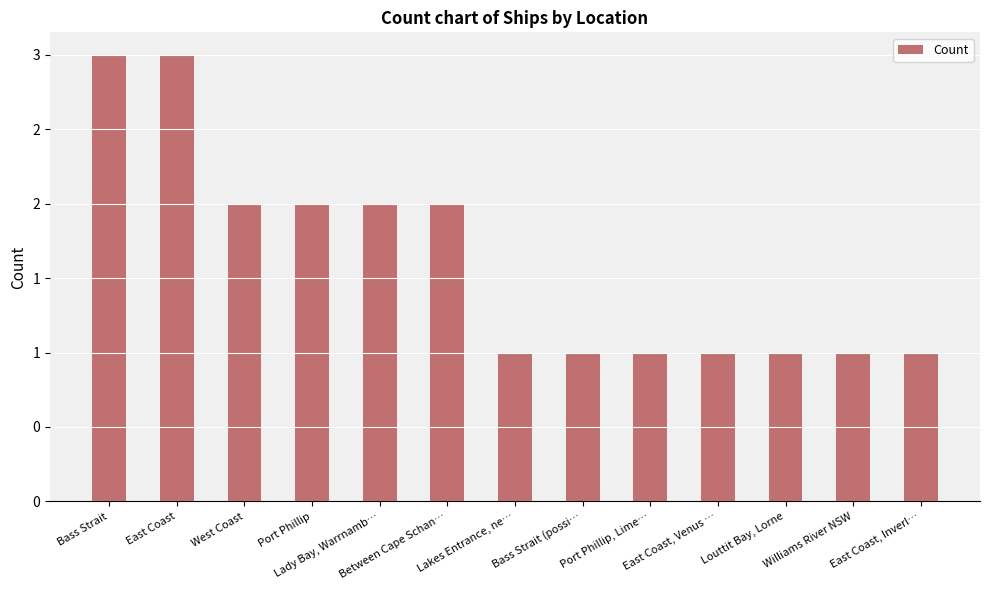

Is it true that the value at West Coast is 2?

True